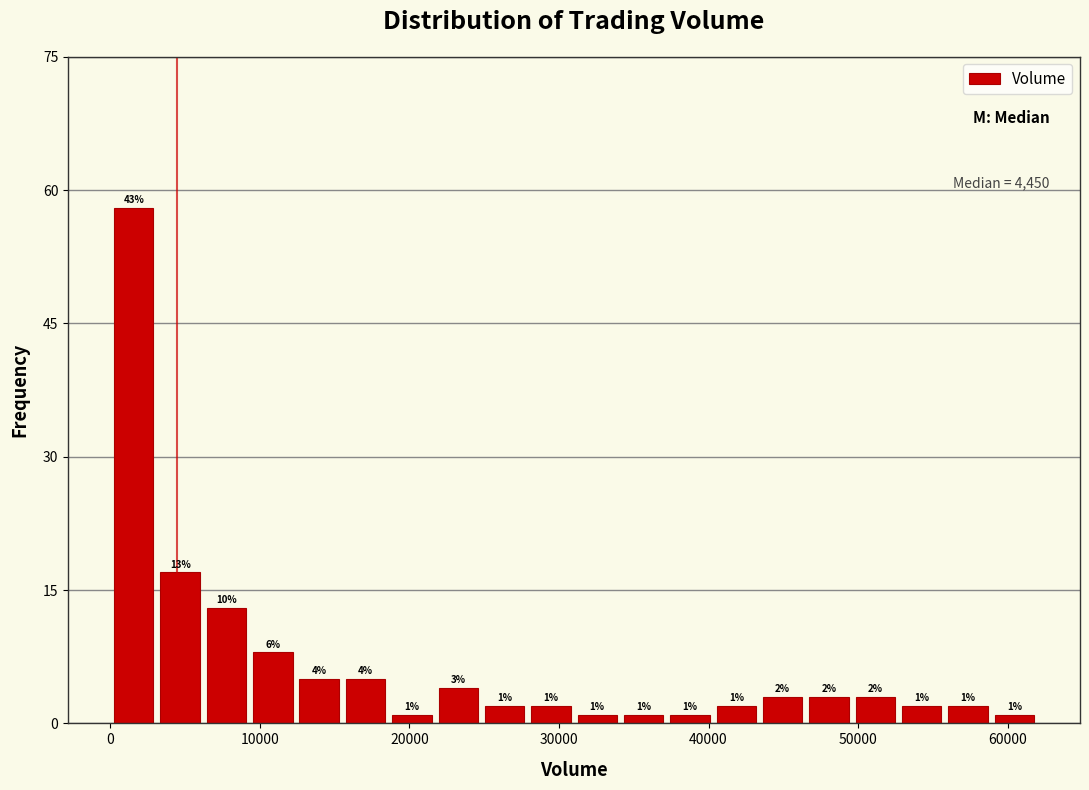

Read against the x-axis, roughly where is the centre of the tallest bar?

2000